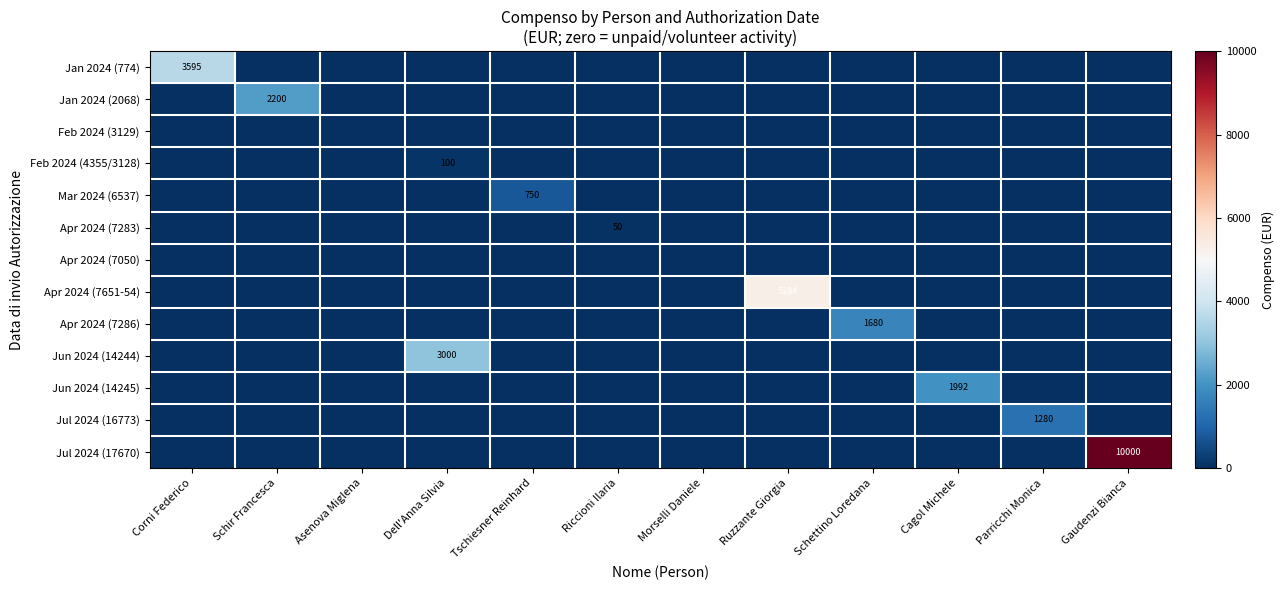

What is the total value across all series at Parricchi Monica?

1280.0